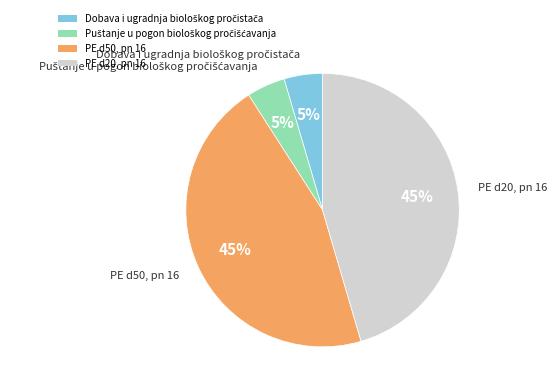

Is the sum of PE d20, pn 16 and PE d50, pn 16 greater than half?

Yes